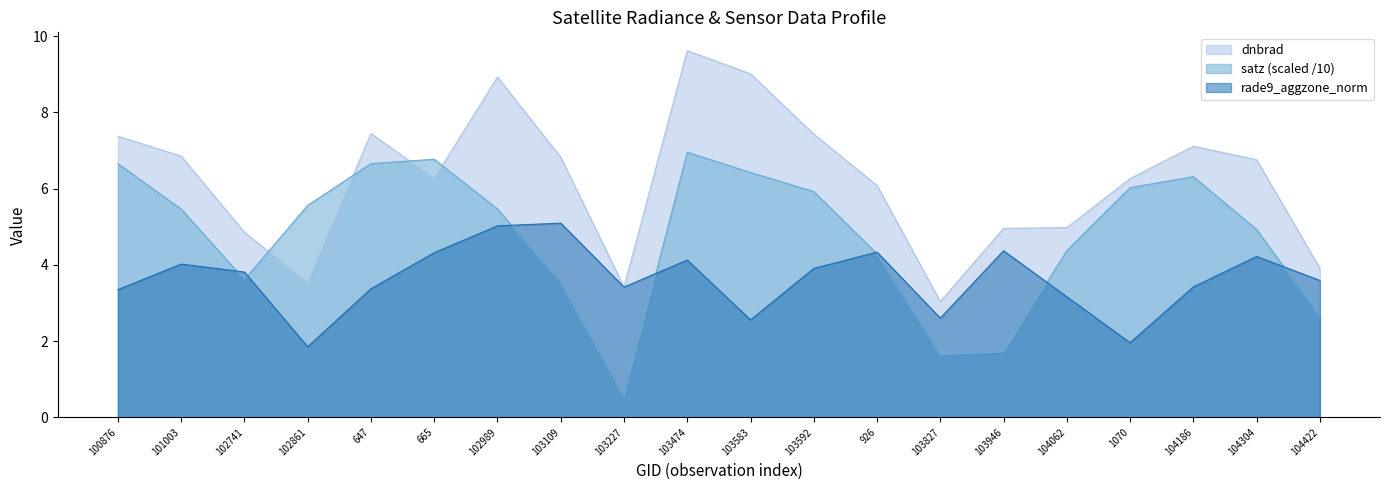

What is the difference between the maximum and minimum values in the satz series?

6.4